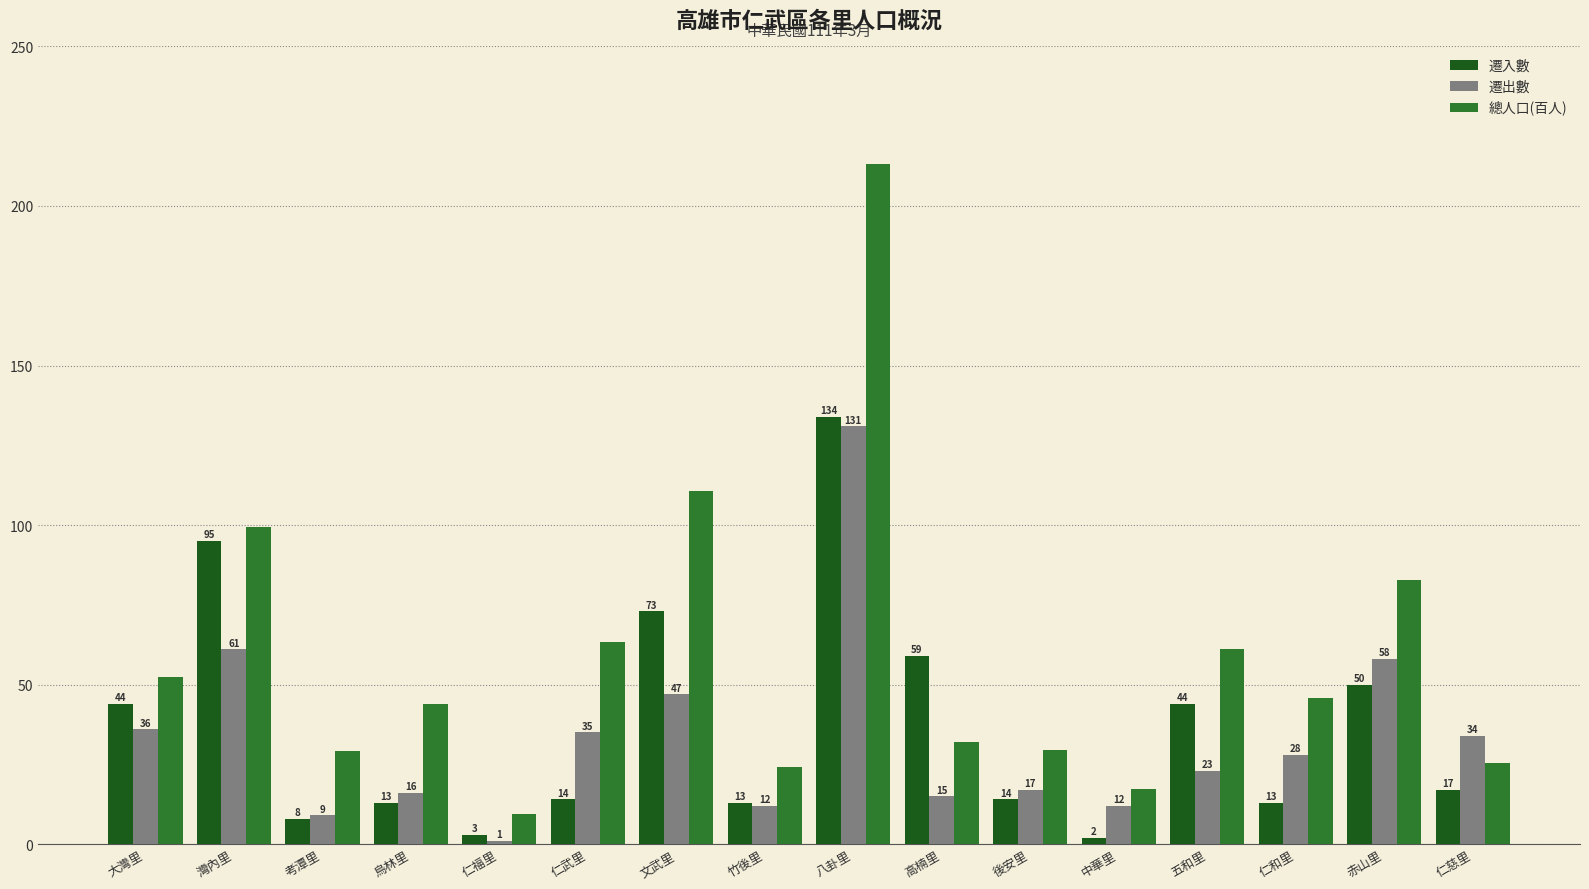

The 遷入數 series shows 13.0 at 竹後里. True or false?

True